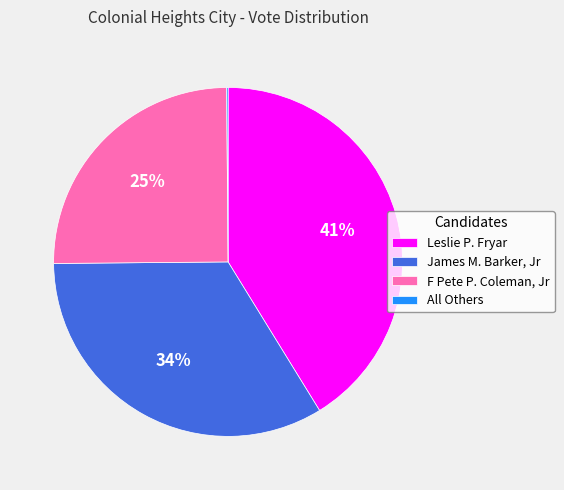

To the nearest percent, what is the difference between the F Pete P. Coleman, Jr and James M. Barker, Jr slice percentages?

9%